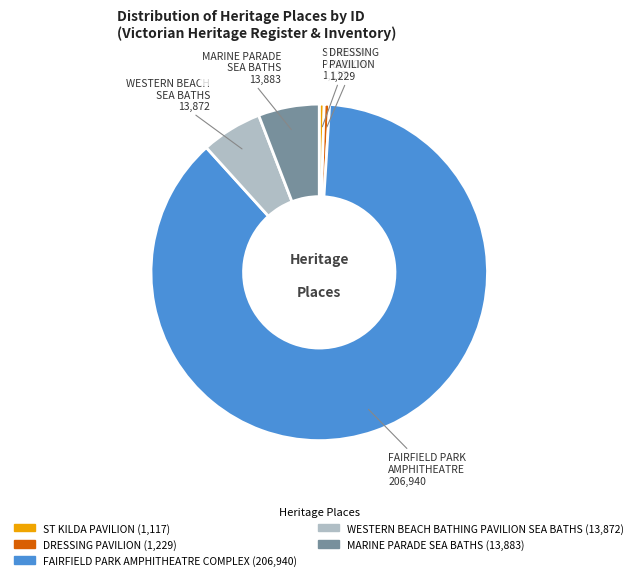

Which slice is the largest?

FAIRFIELD PARK AMPHITHEATRE COMPLEX